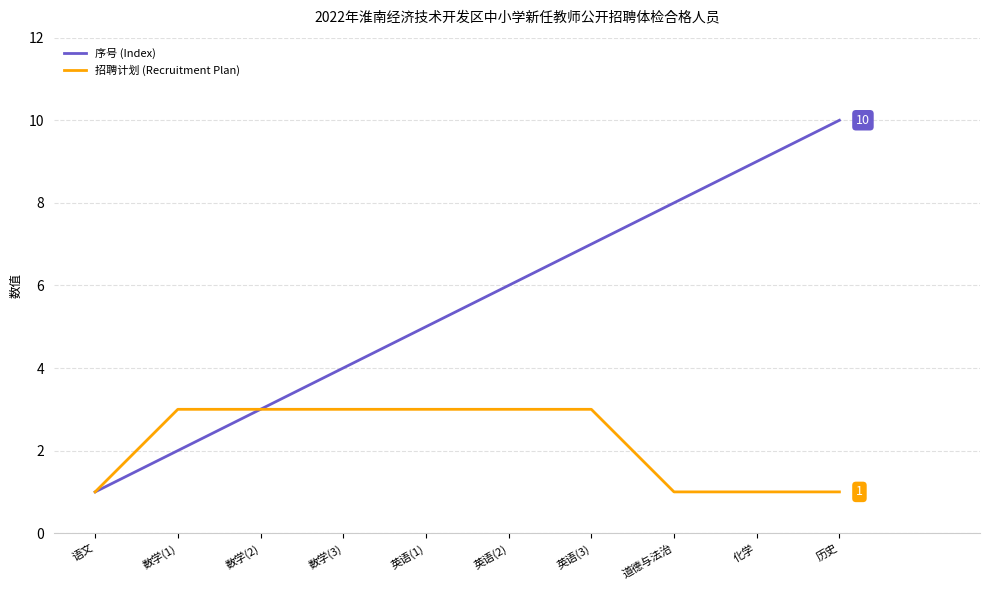

What is the difference between the maximum and second lowest values in the 招聘计划 (Recruitment Plan) series?

2